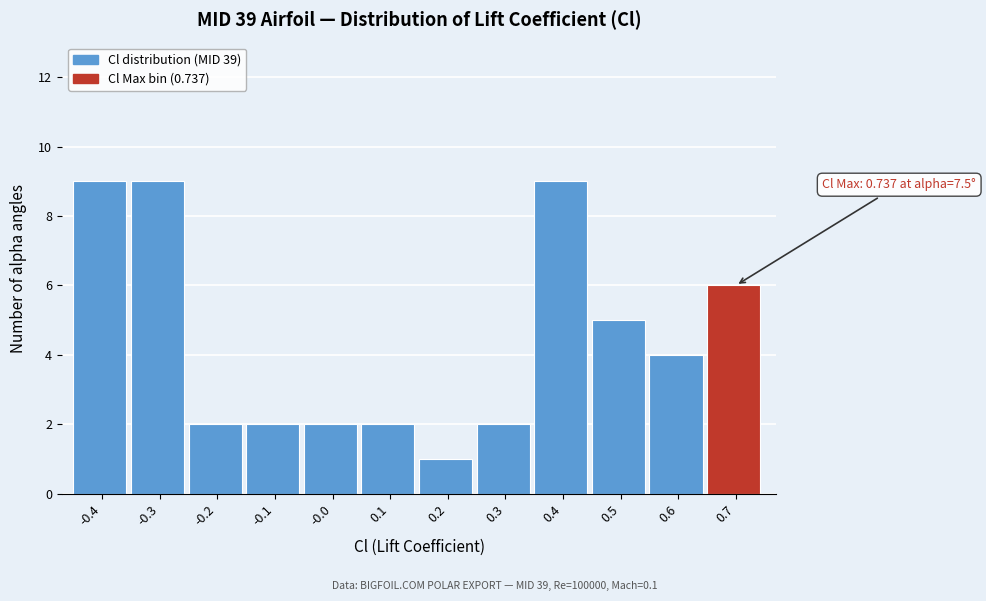

Reading left to right, transcribe all the data shown in this chart.

-0.4=9	-0.3=9	-0.2=2	-0.1=2	-0.0=2	0.1=2	0.2=1	0.3=2	0.4=9	0.5=5	0.6=4	0.7=6